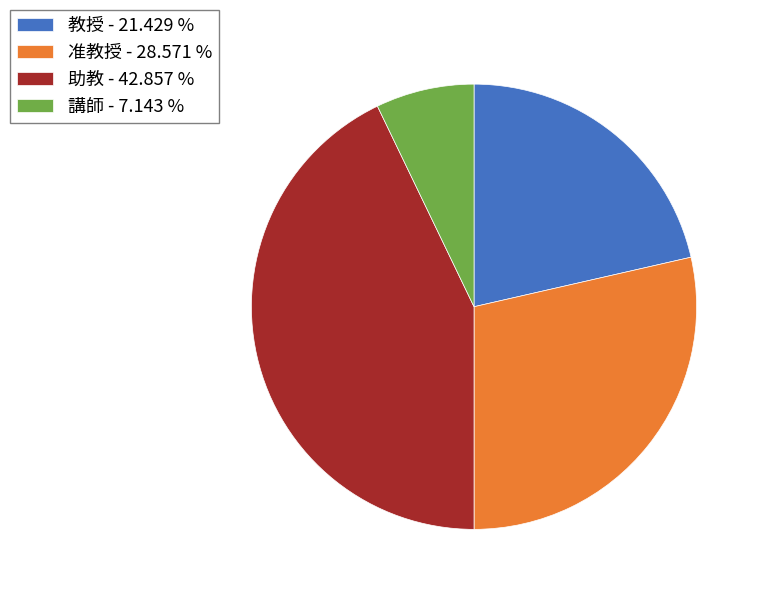

Is the sum of 教授 - 21.429 % and 助教 - 42.857 % greater than half?

Yes